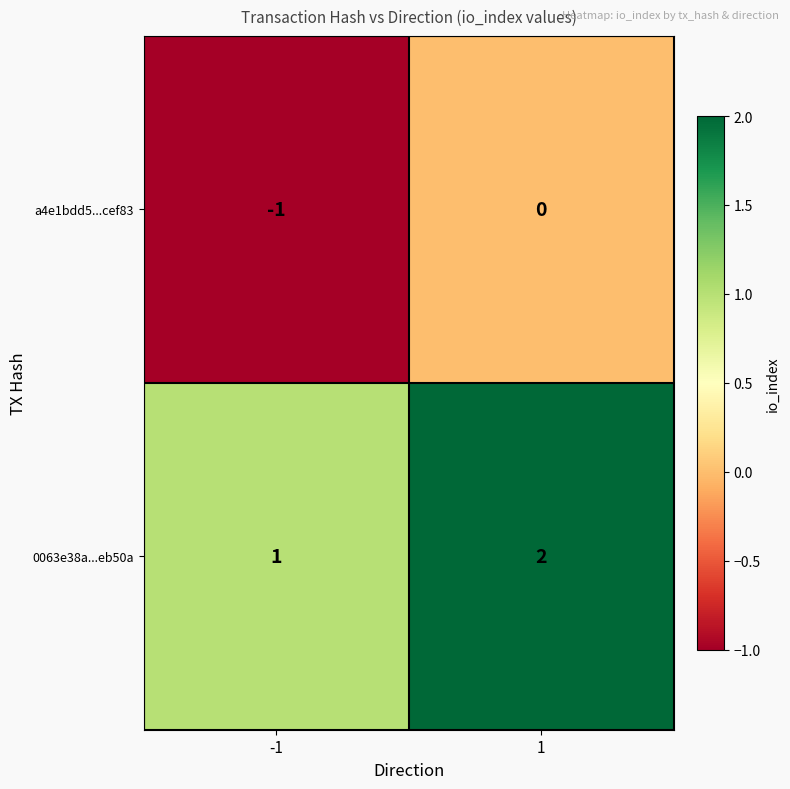

List the series in order of their peak value, highest first.

0063e38a...eb50a, a4e1bdd5...cef83